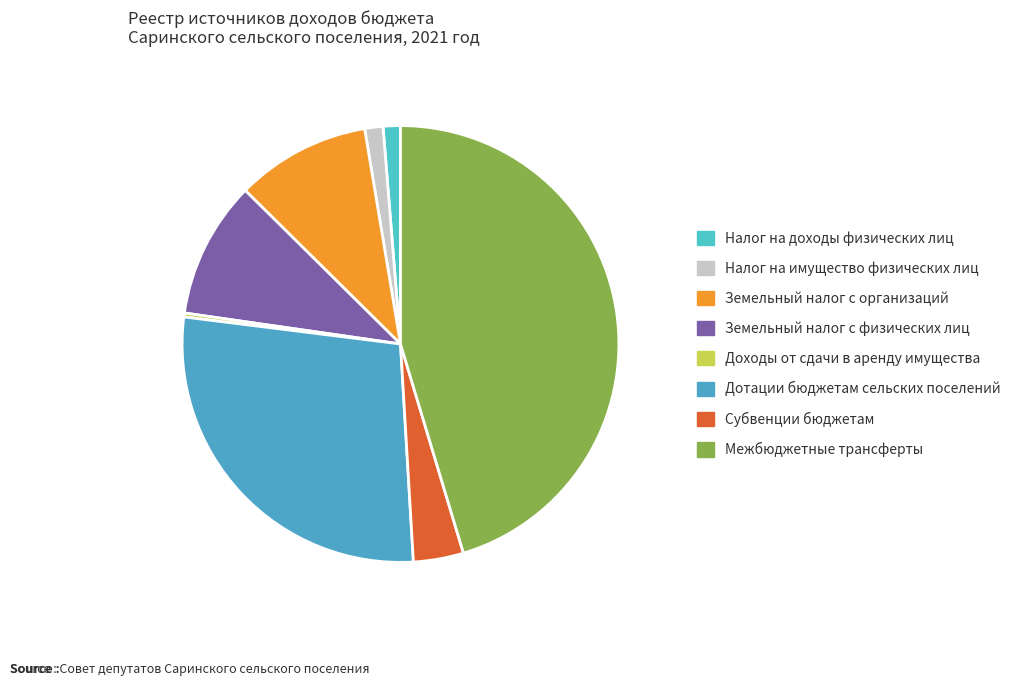

Does Межбюджетные трансферты represent more than half of the total?

No